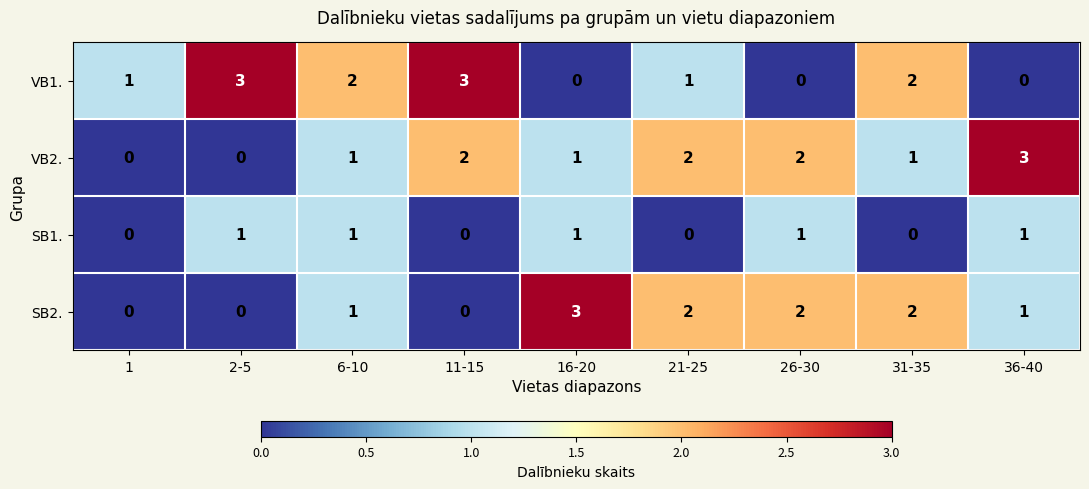

How many VB1. values are between 0 and 2?

7